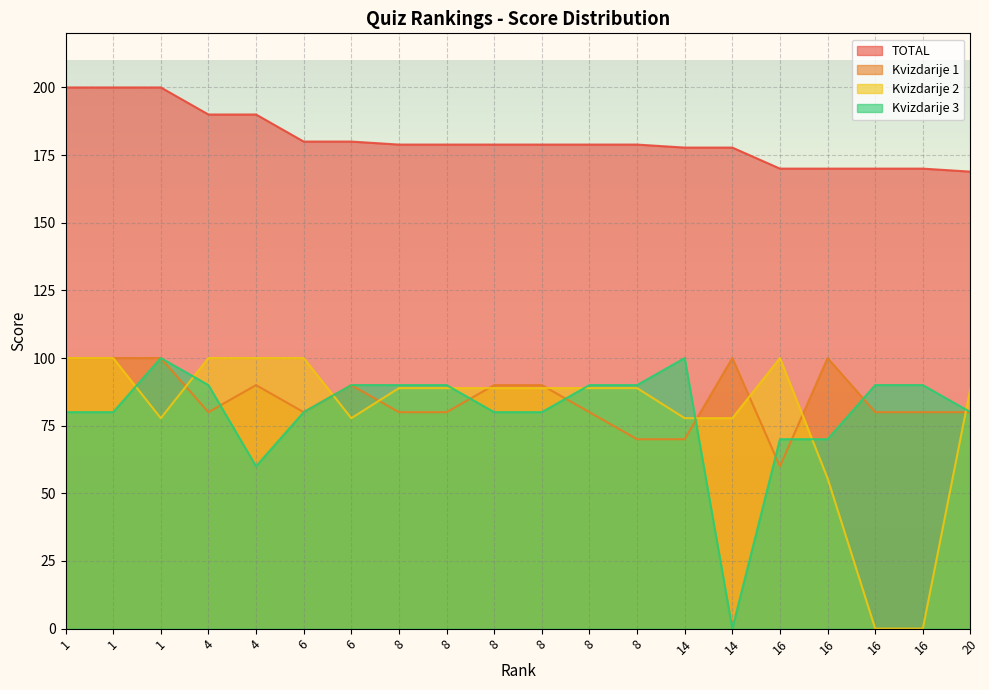

What are all the series names shown in the legend?

TOTAL, Kvizdarije 1, Kvizdarije 2, Kvizdarije 3